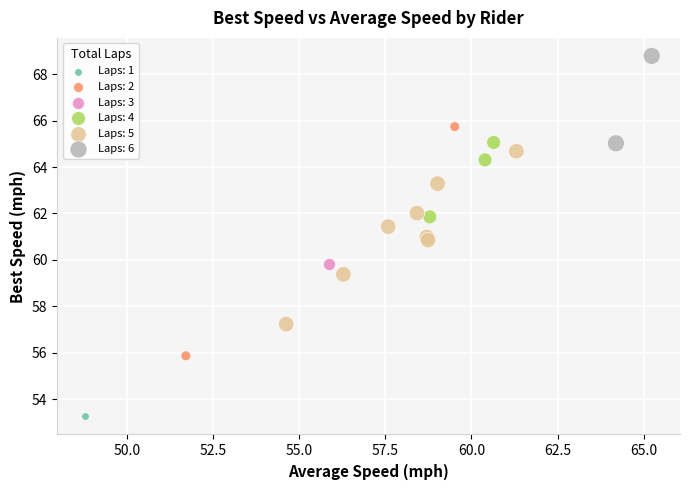

What are all the series names shown in the legend?

Laps: 1, Laps: 2, Laps: 3, Laps: 4, Laps: 5, Laps: 6